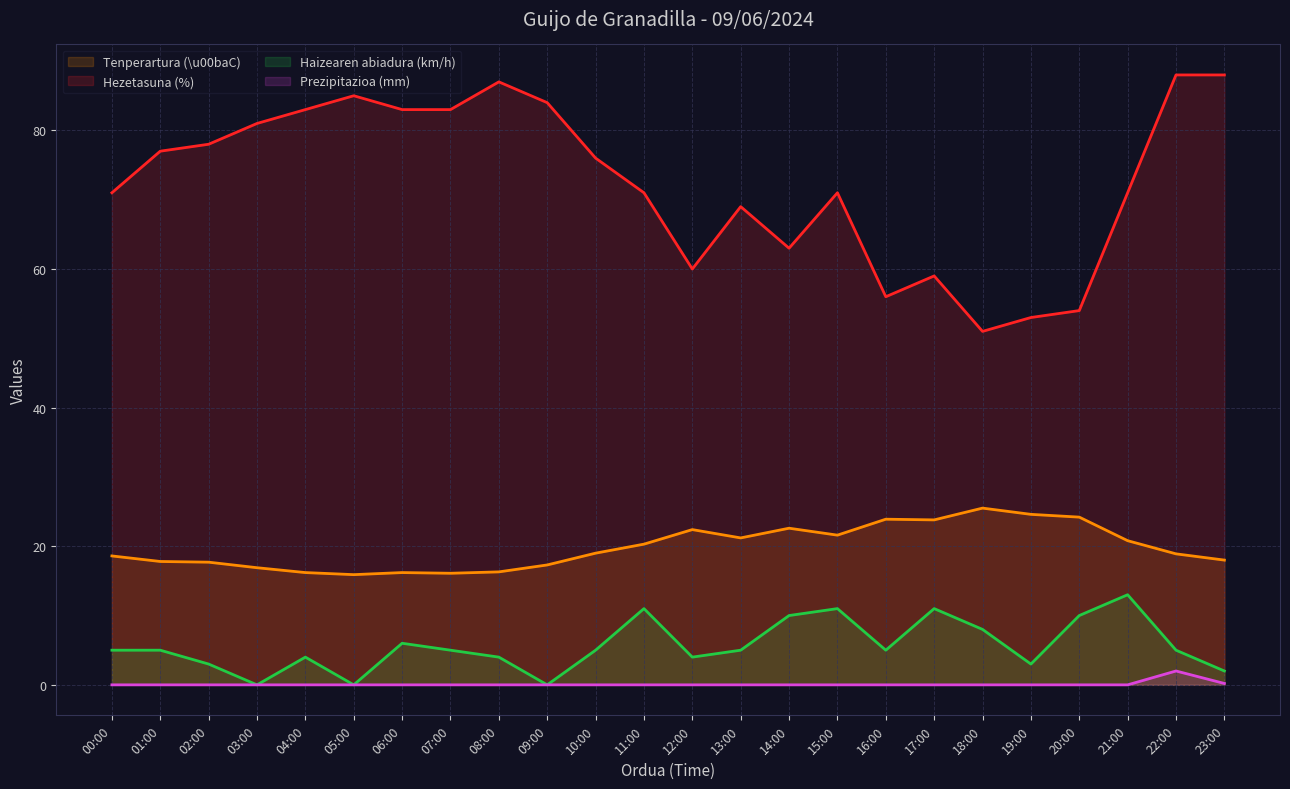

At how many categories does at least one series exceed 39?

24